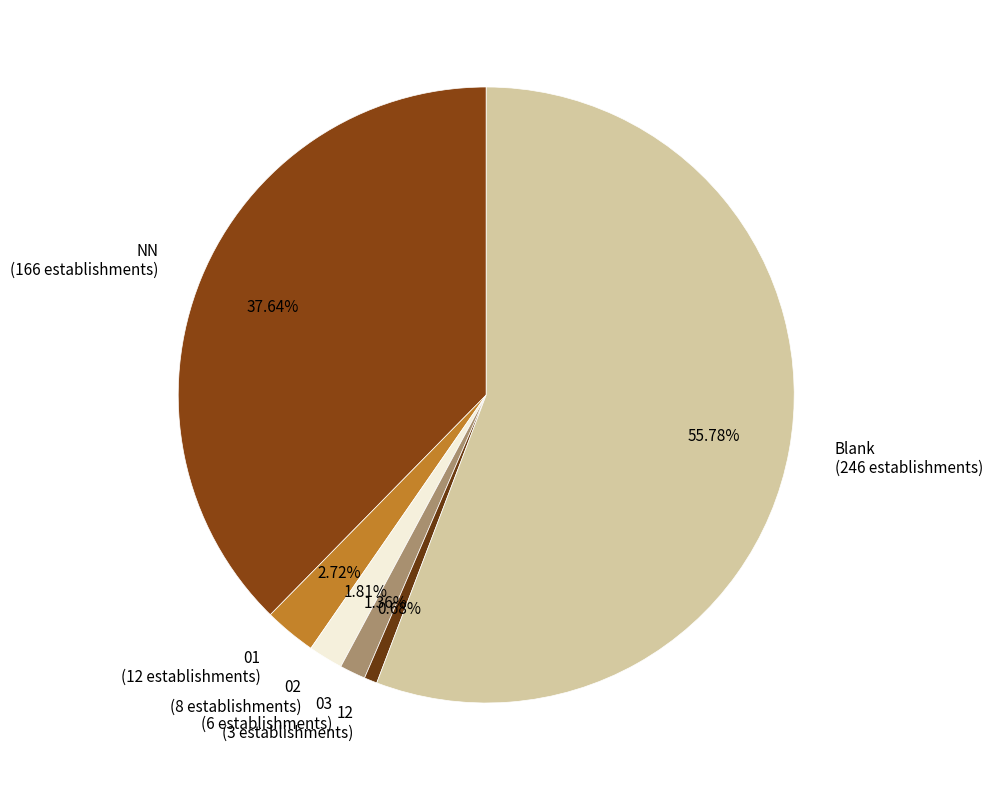

Is there a majority slice in this chart?

Yes